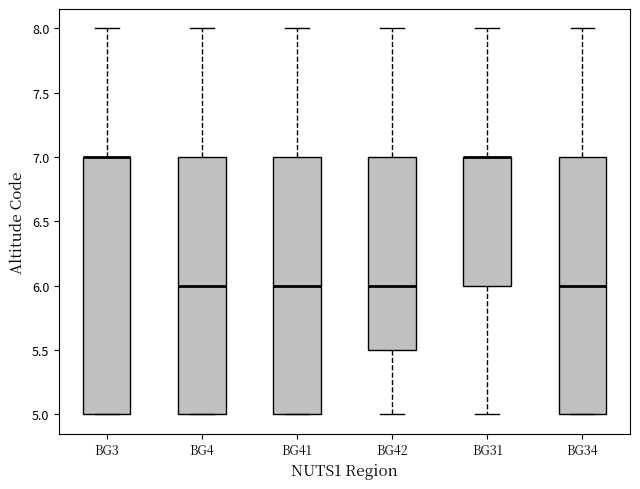

Where is the lower edge of the box for BG4 on the y-axis? The values are not printed on the chart, so give them approximately, as read against the axis.

5.0